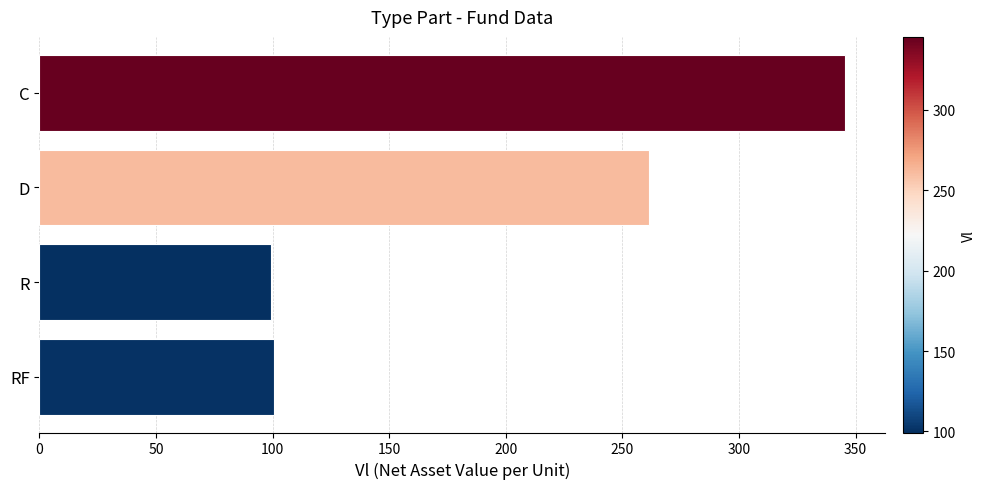

What is the average value?

201.8